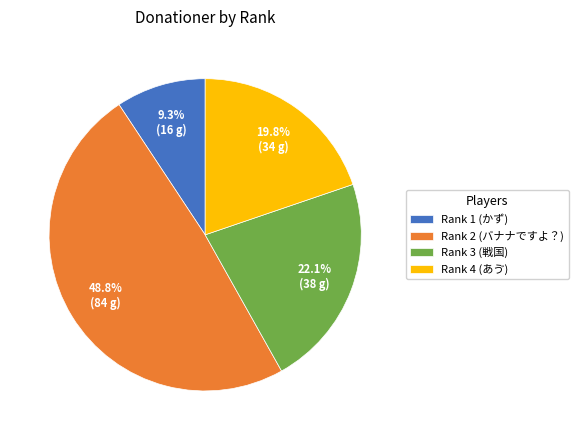

Which category has the biggest portion of the pie?

Rank 2 (バナナですよ？)